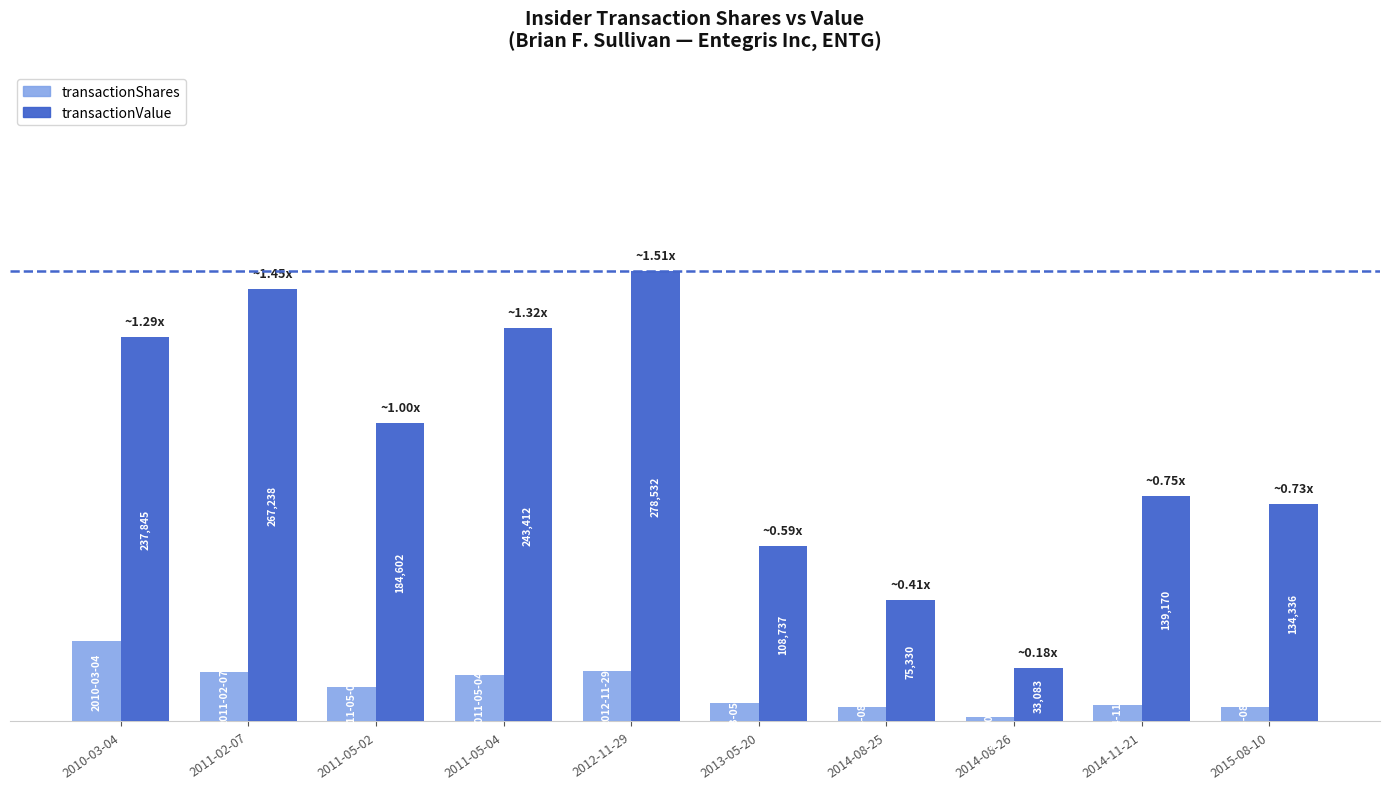

Are the bars horizontal?

No